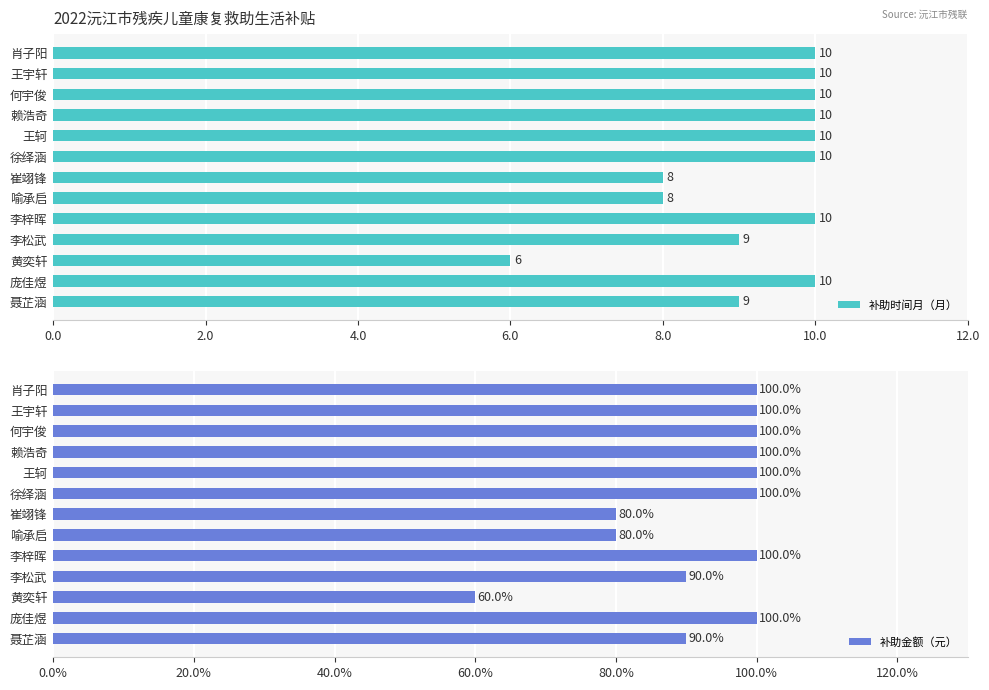

Which series has the largest total across all categories?

补助金额（元）